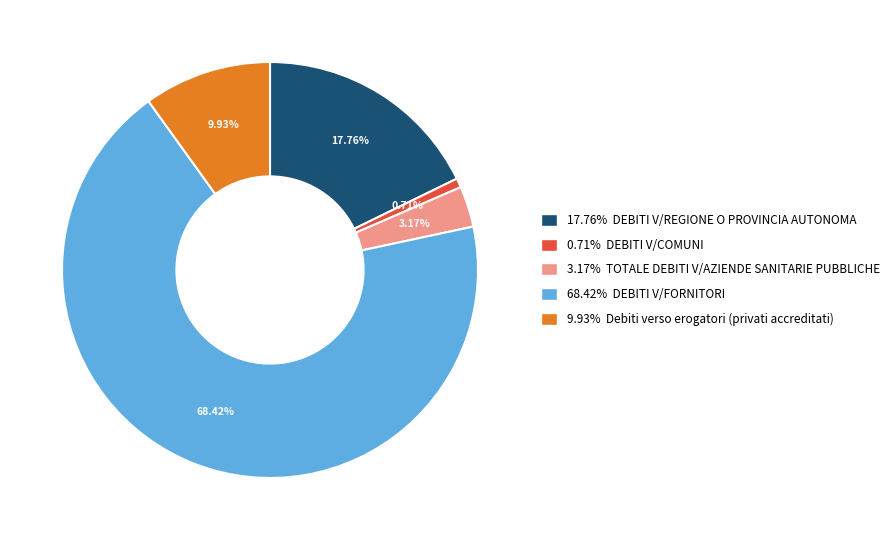

Rank the categories by value from lowest to highest.

0.71% DEBITI V/COMUNI, 3.17% TOTALE DEBITI V/AZIENDE SANITARIE PUBBLICHE, 9.93% Debiti verso erogatori (privati accreditati), 17.76% DEBITI V/REGIONE O PROVINCIA AUTONOMA, 68.42% DEBITI V/FORNITORI